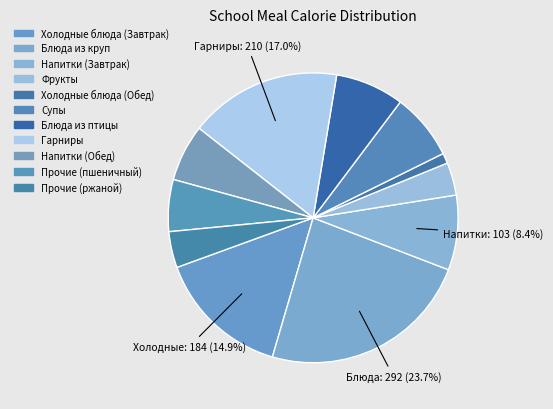

Rank the categories by value from highest to lowest.

Блюда из круп, Гарниры, Холодные блюда (Завтрак), Напитки (Завтрак), Блюда из птицы, Супы, Напитки (Обед), Прочие (пшеничный), Прочие (ржаной), Фрукты, Холодные блюда (Обед)